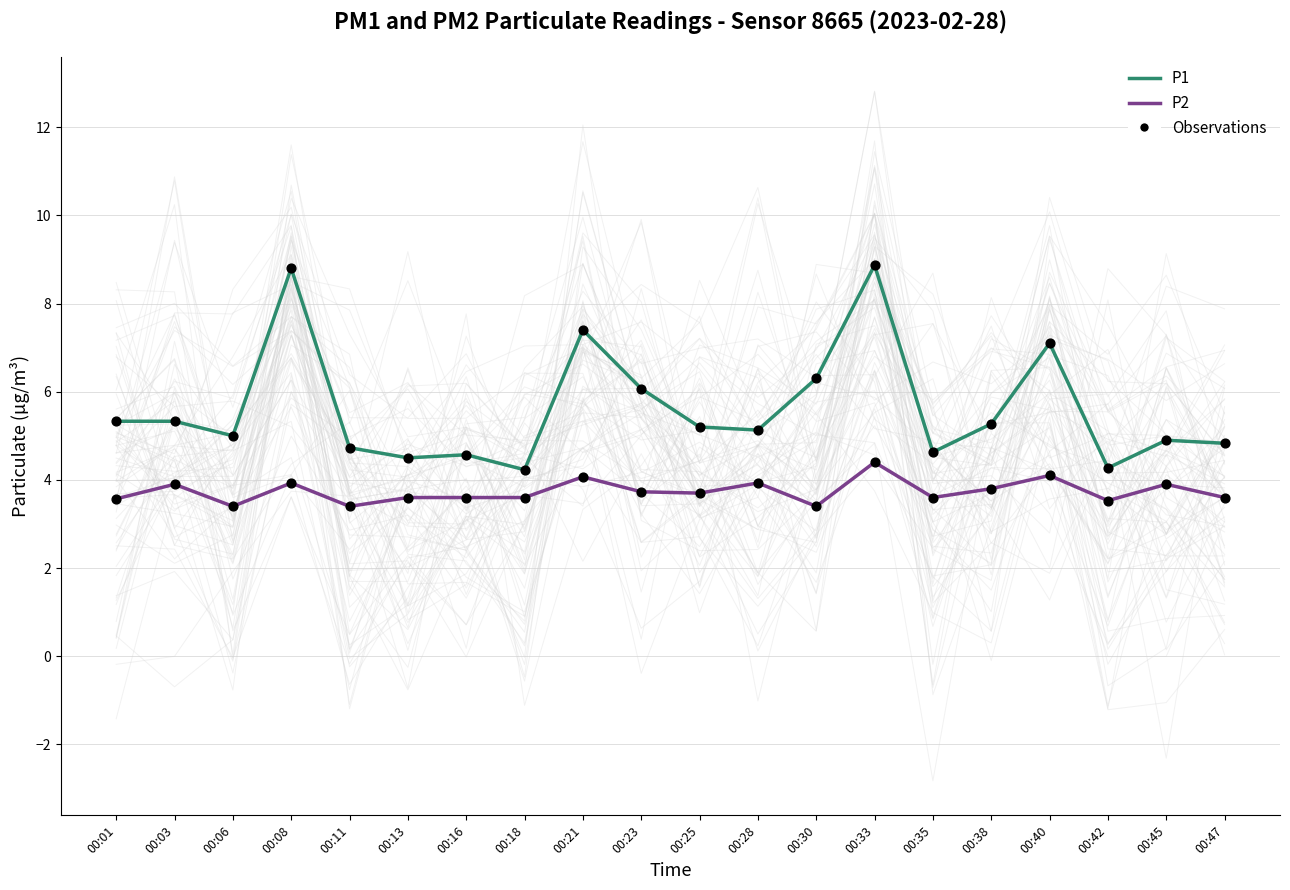

Which series contains the highest Y value?

P1